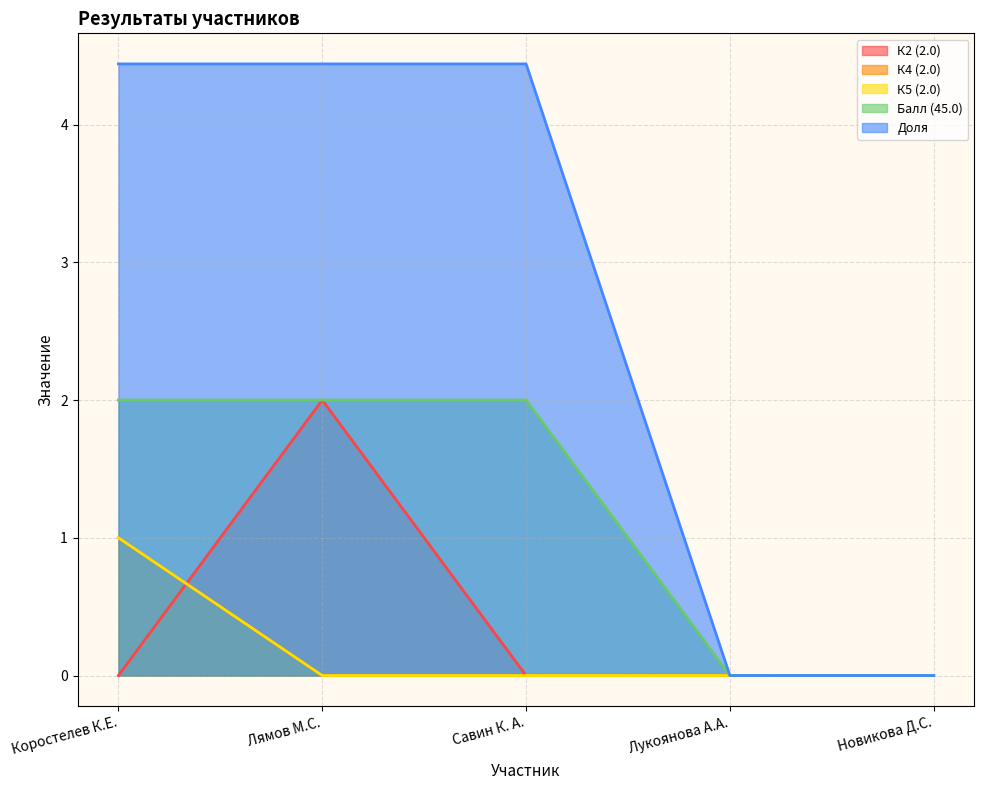

What is the difference between the maximum and minimum values in the Балл (45.0) series?

2.0